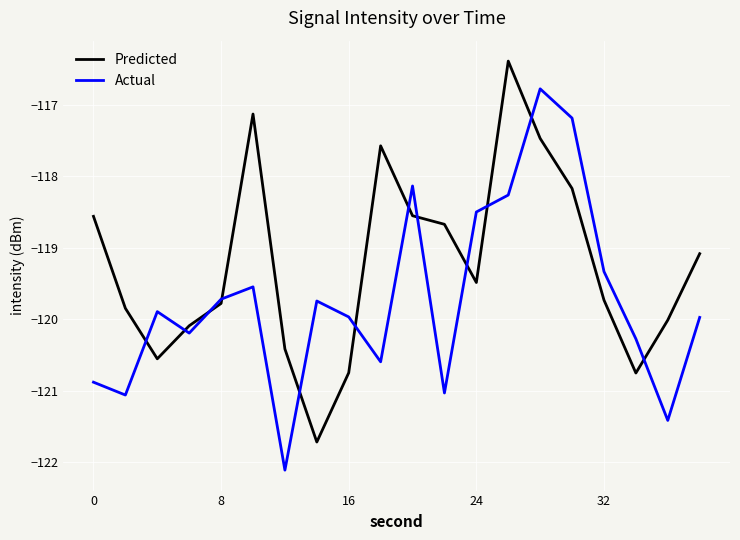

Is this an area chart (filled region under the line)?

No